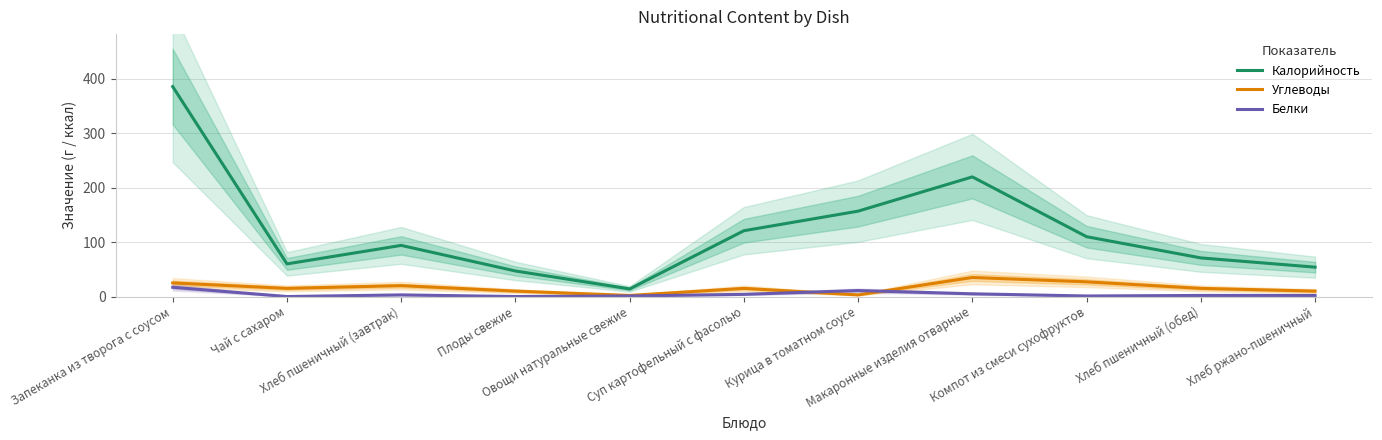

At which category is the sum across all series the highest?

Запеканка из творога с соусом